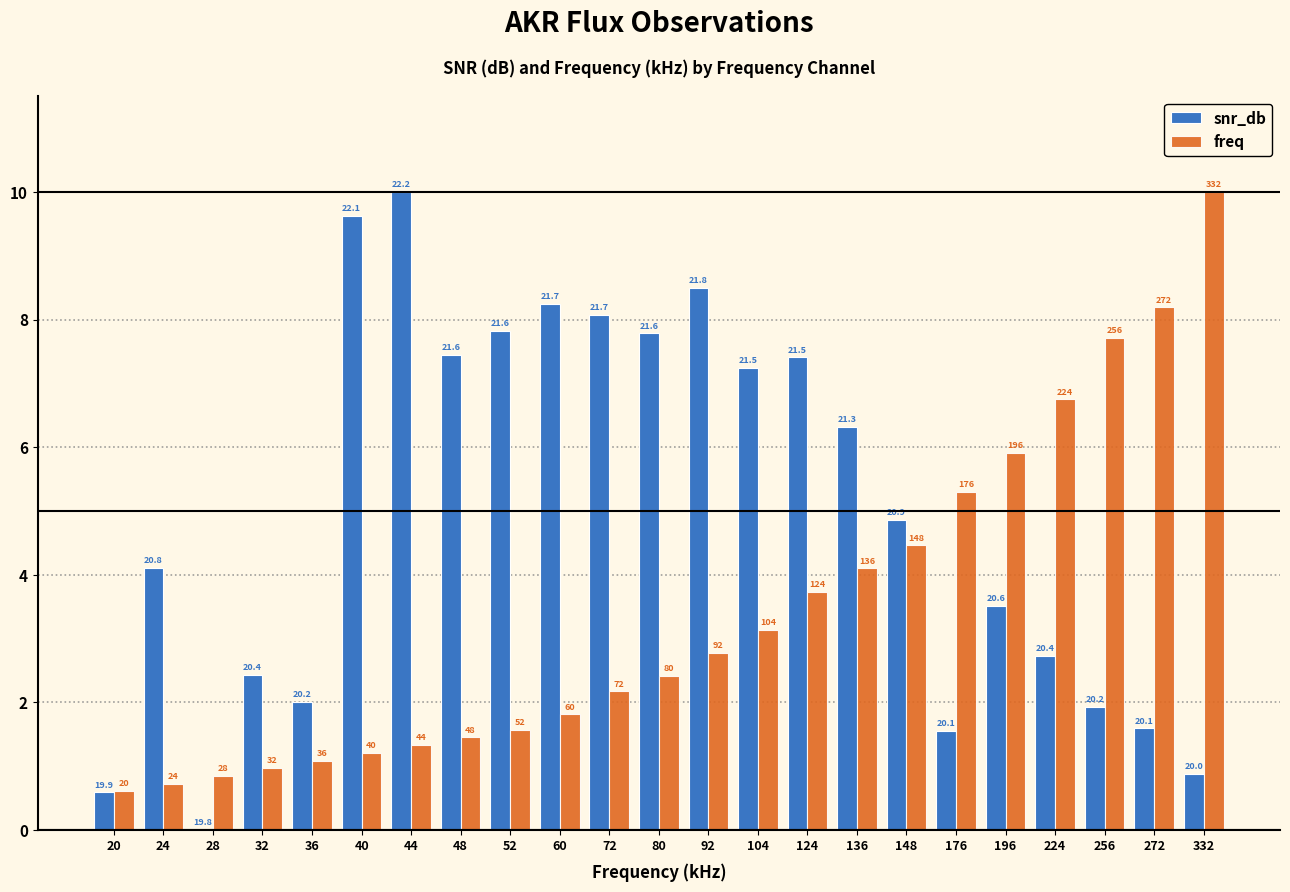

At which label does freq first exceed 2?

72